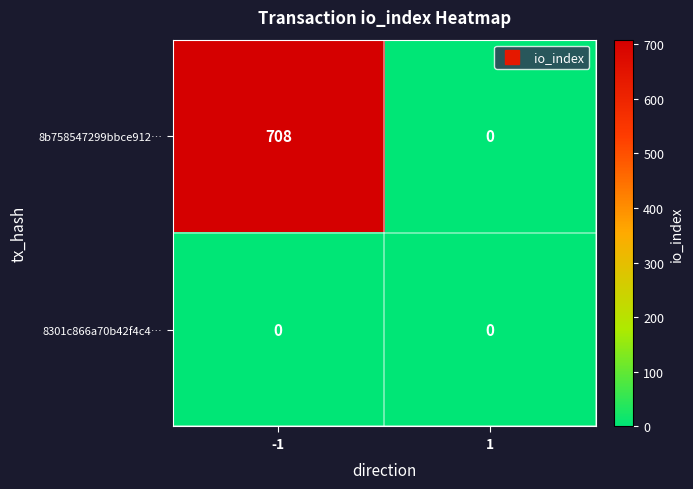

How many data points does each series have?

2